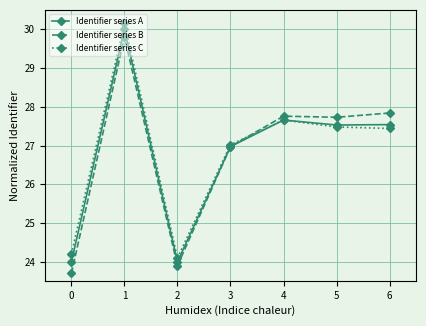

After their last crossing, which series has the higher values: Identifier series B or Identifier series C?

Identifier series B